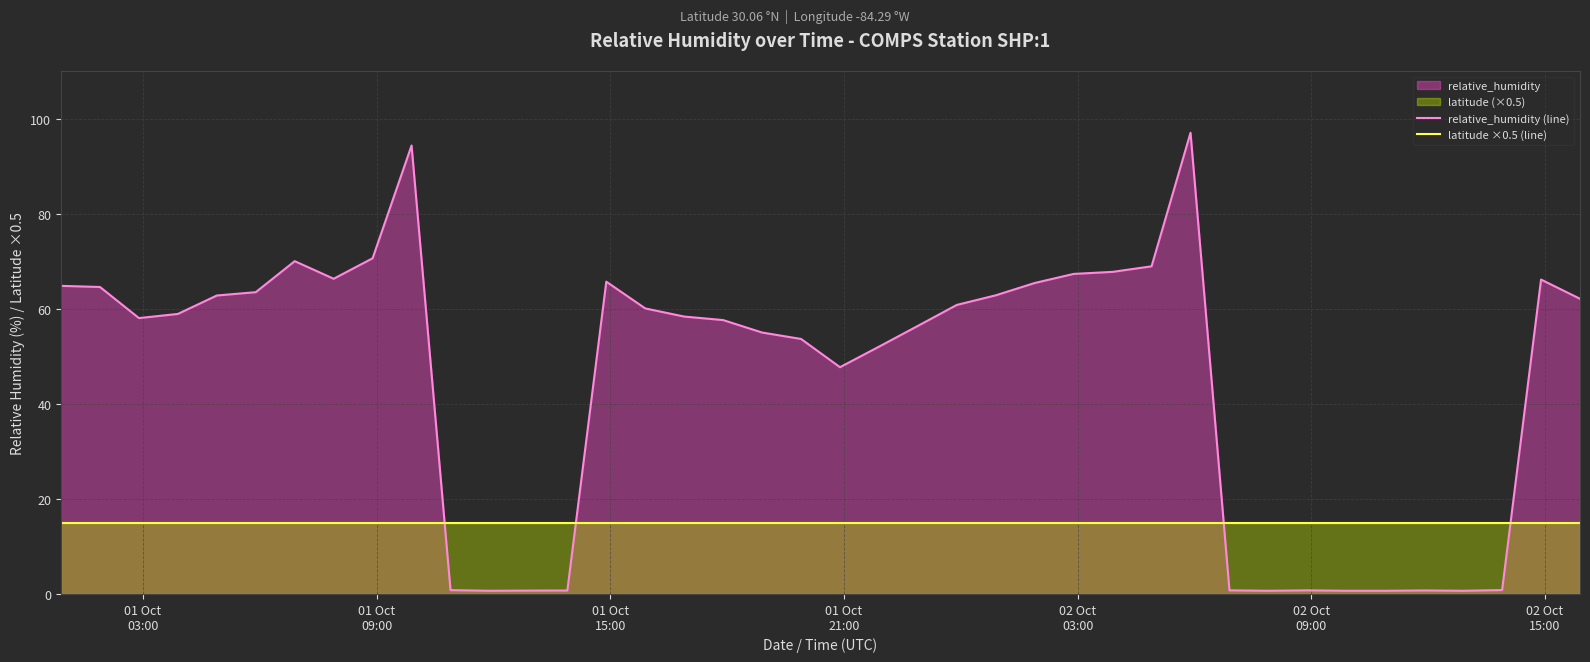

How many lines are shown in the chart?

2